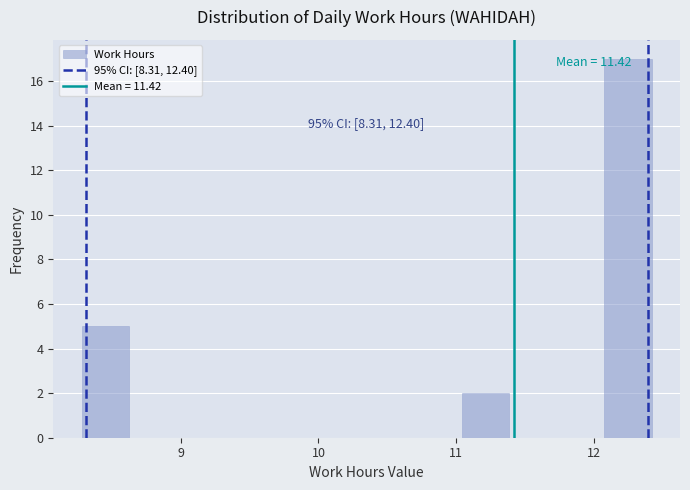

Around what value on the x-axis is the tallest bar? Give the approximate position of its centre, as read against the axis.

12.2